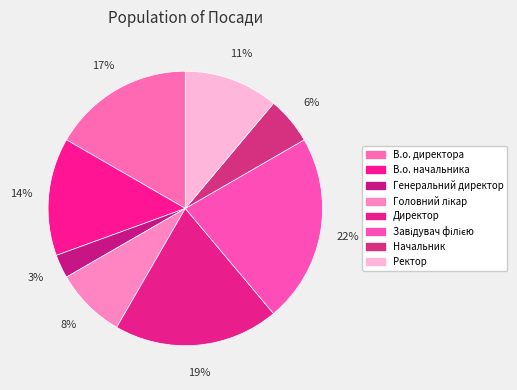

To the nearest percent, what portion does Завідувач філією represent?

22%